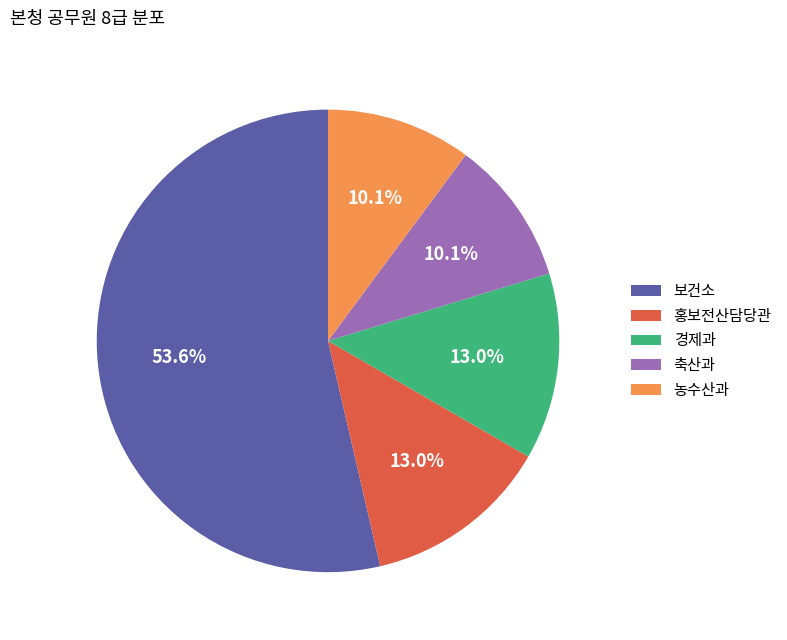

Which has a higher value, 농수산과 or 홍보전산담당관?

홍보전산담당관